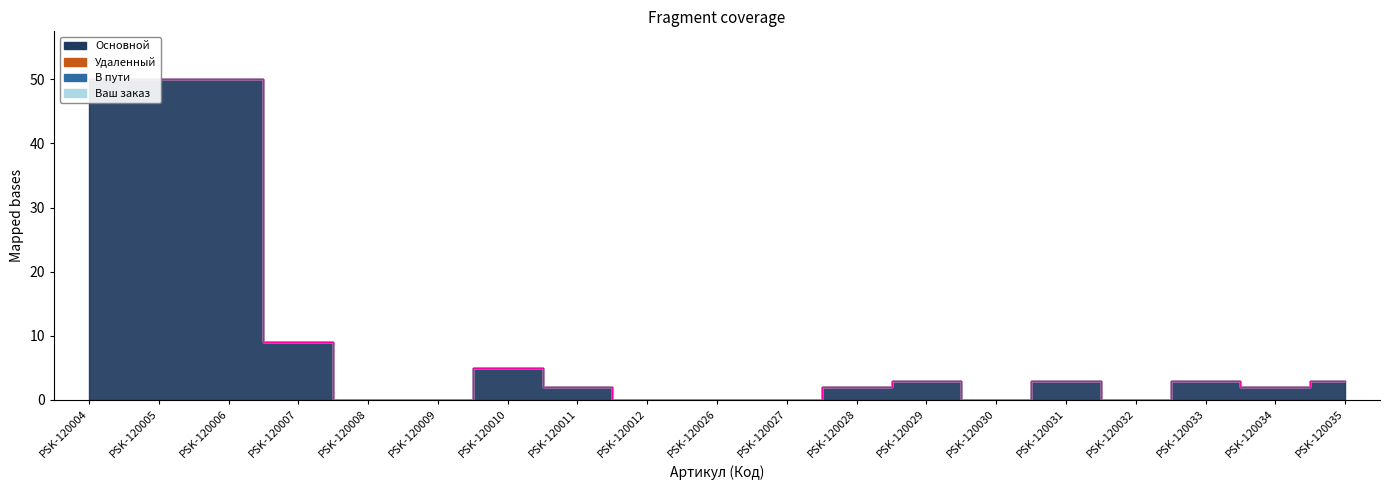

How many series are shown in this chart?

4